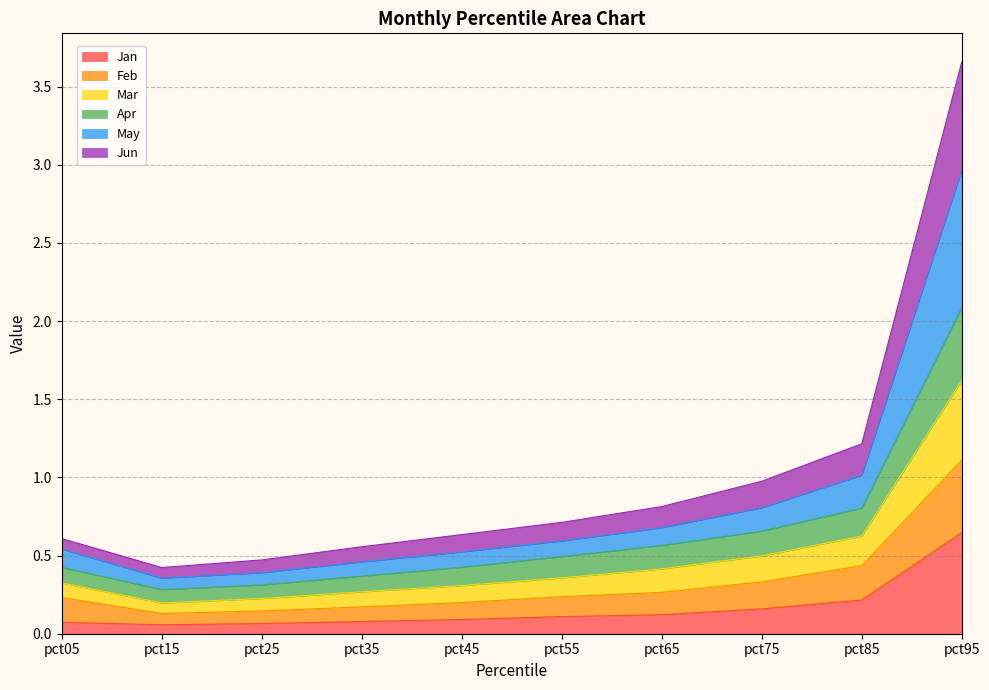

What are all the series names shown in the legend?

Jan, Feb, Mar, Apr, May, Jun